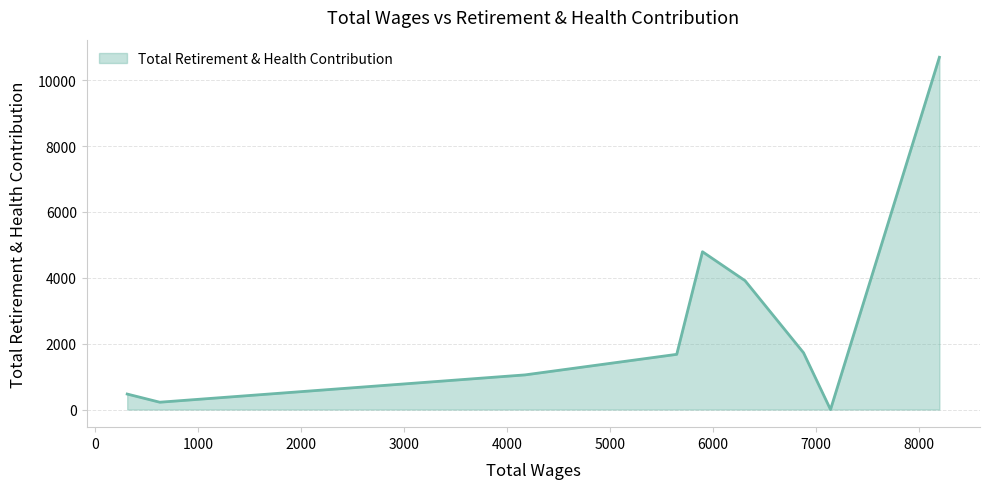

How many lines are shown in the chart?

1